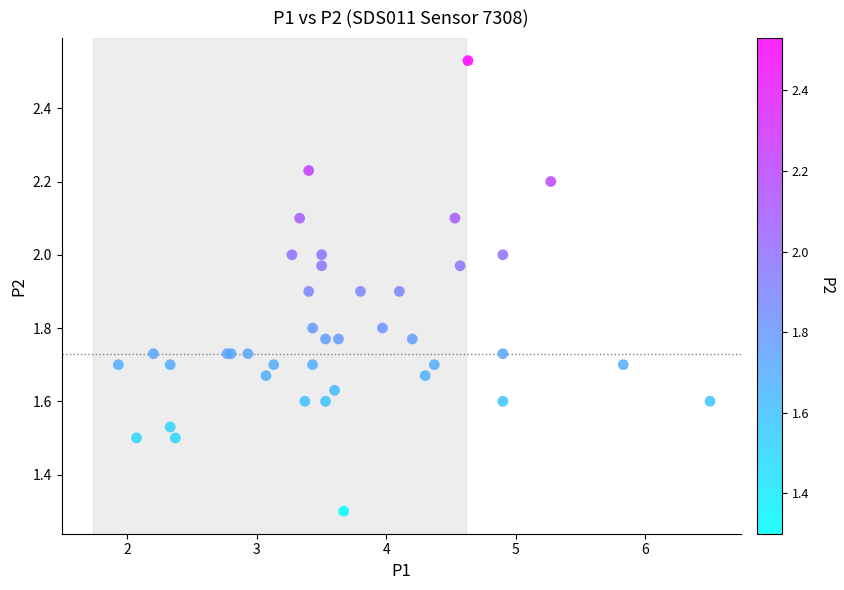

What Y value in the scatter plot is closest to 1?

1.3